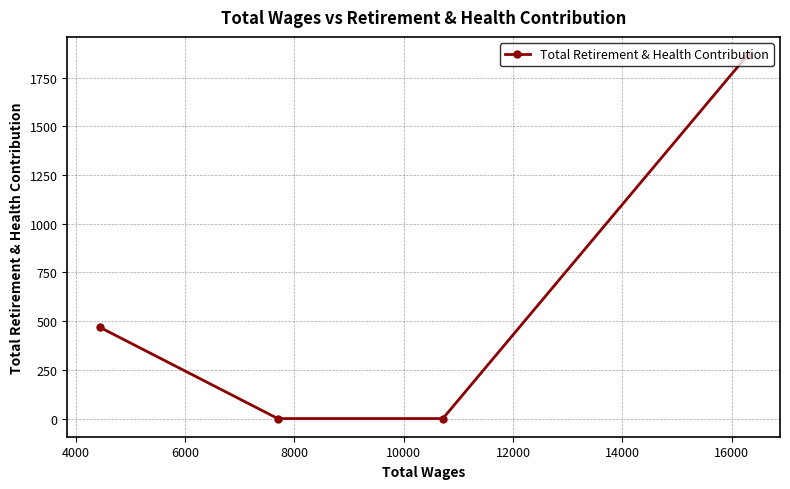

What is the greatest value displayed?

1866